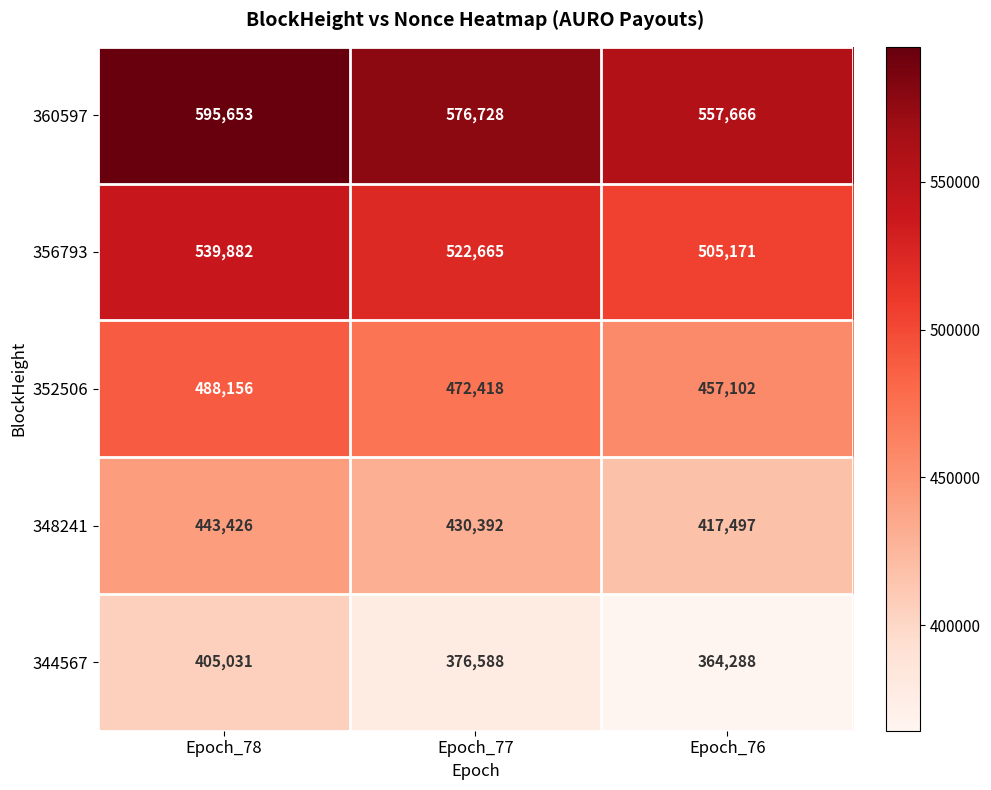

The value of 344567 at Epoch_78 is 405031. True or false?

True